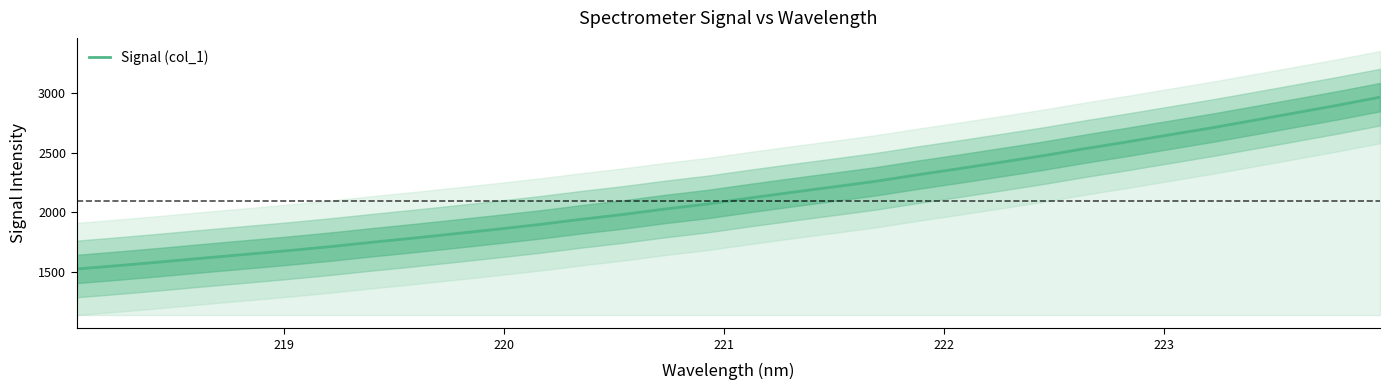

True or false: there are more than 2 points higher than both neighbors.

False